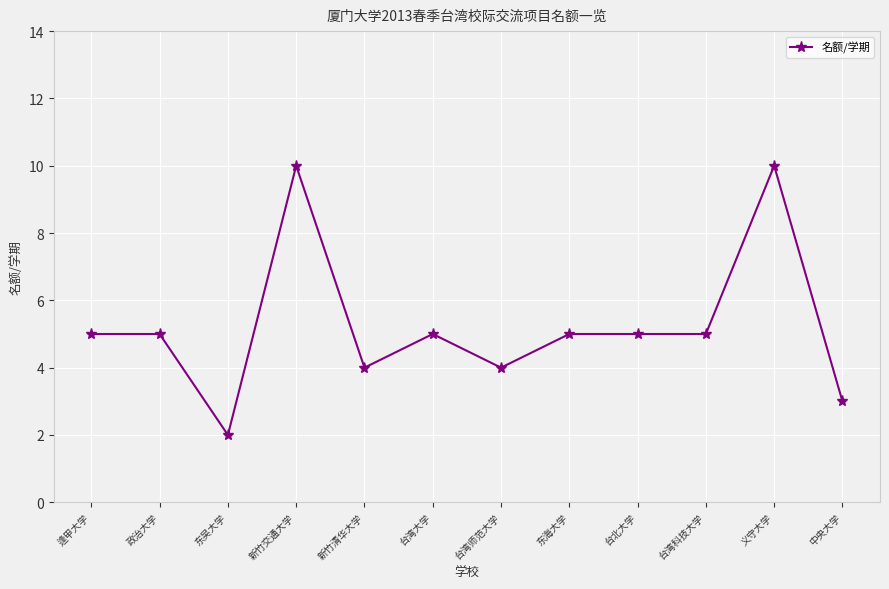

Reading left to right, extract all data points from this chart.

逢甲大学=5	政治大学=5	东吴大学=2	新竹交通大学=10	新竹清华大学=4	台湾大学=5	台湾师范大学=4	东海大学=5	台北大学=5	台湾科技大学=5	义守大学=10	中央大学=3